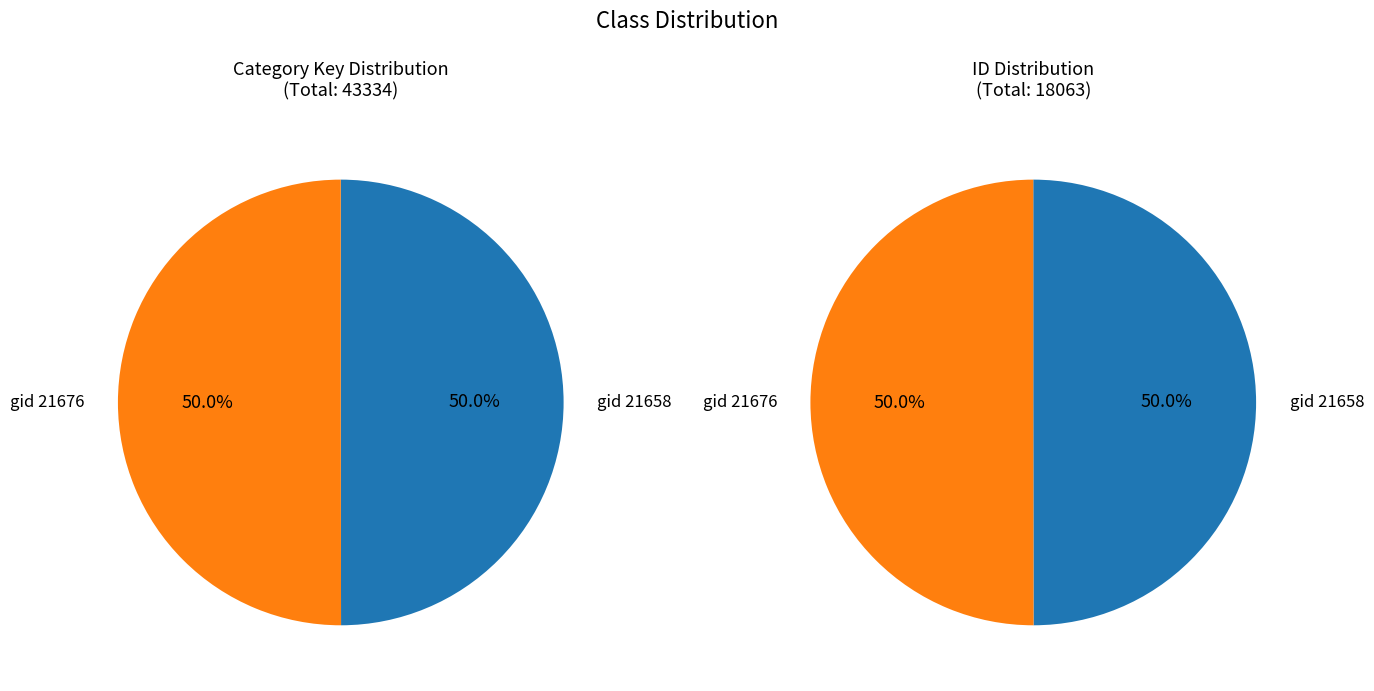

What percentage is the 21658 slice, to the nearest percent?

50%